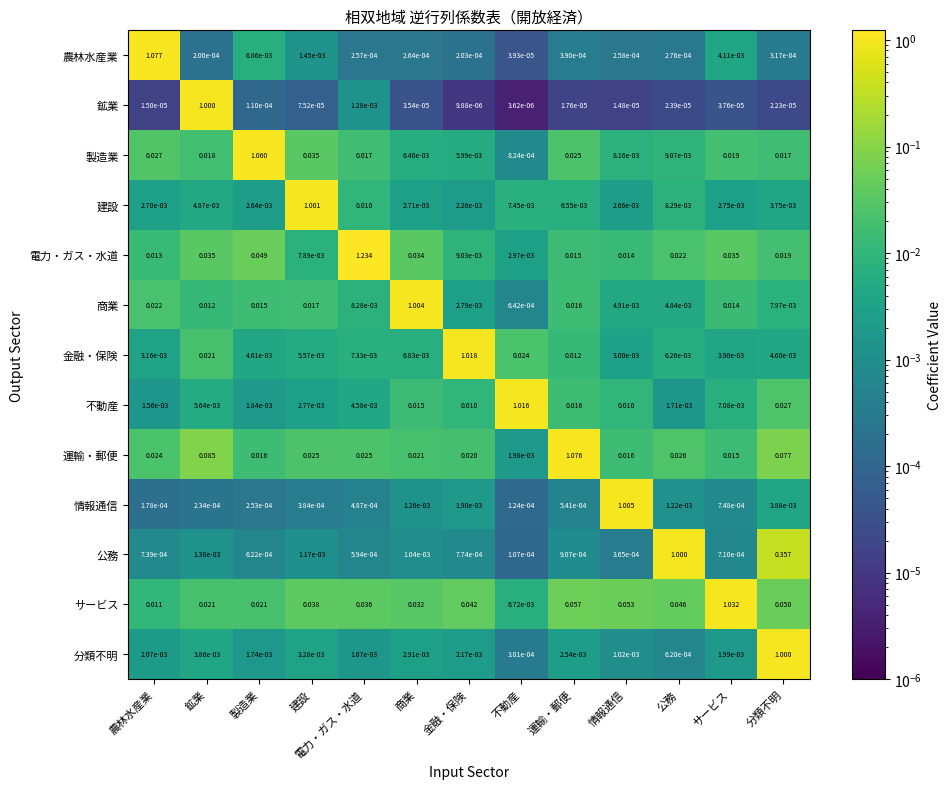

At which category is the sum across all series the highest?

分類不明